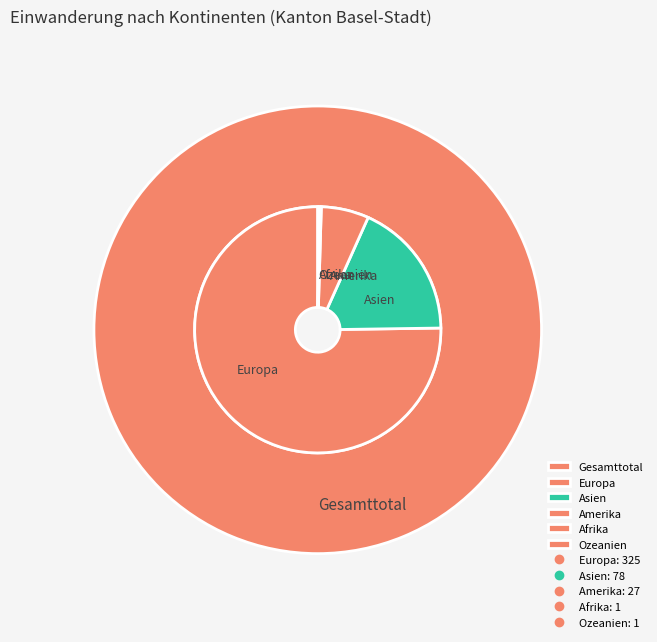

What is the ratio of the value at Asien to the value at Amerika?

2.9